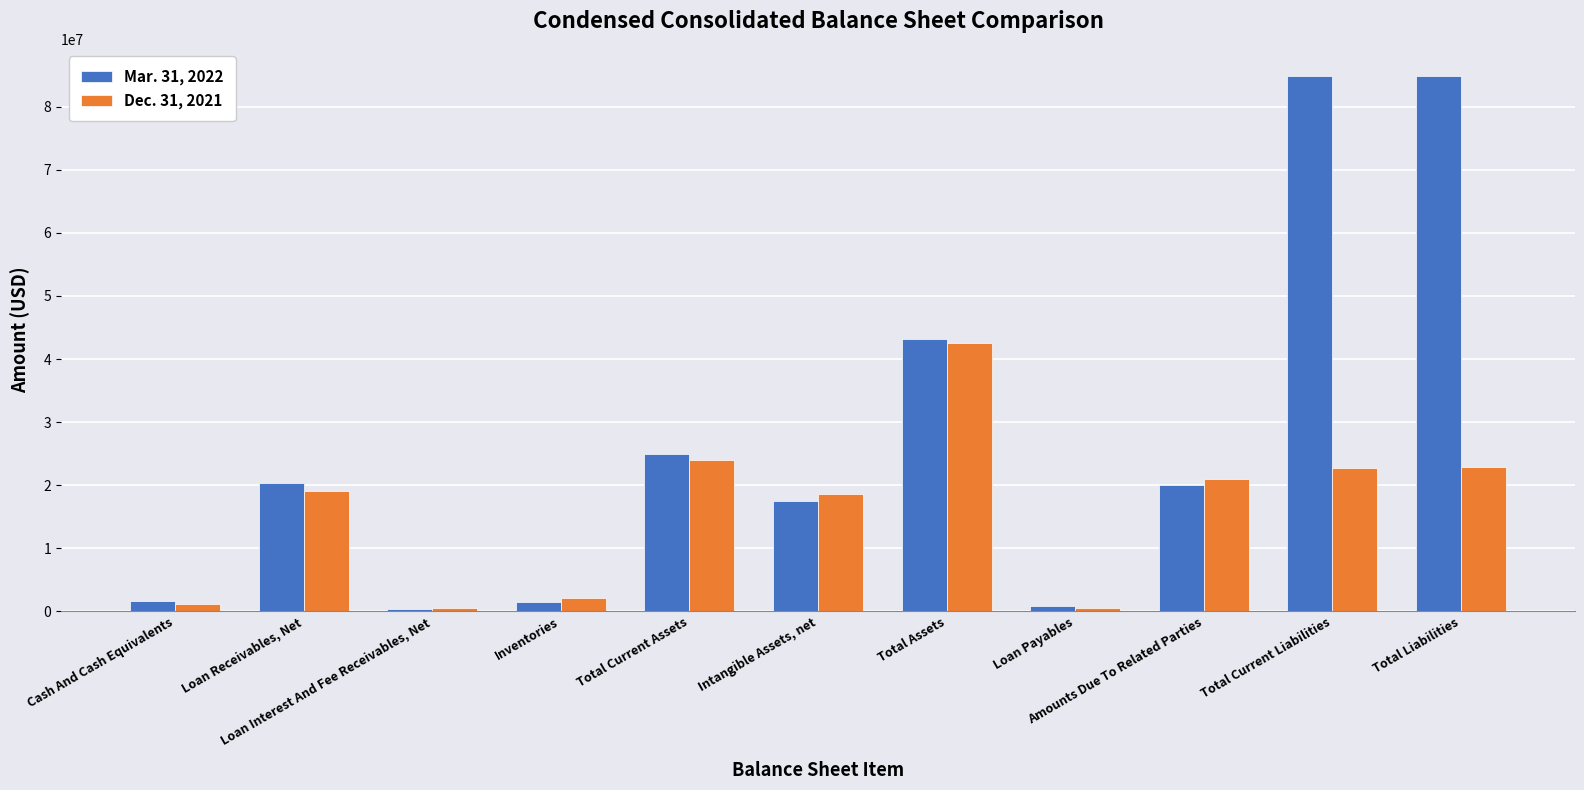

True or false: Mar. 31, 2022 has a value of 10589130 at Intangible Assets, net.

False